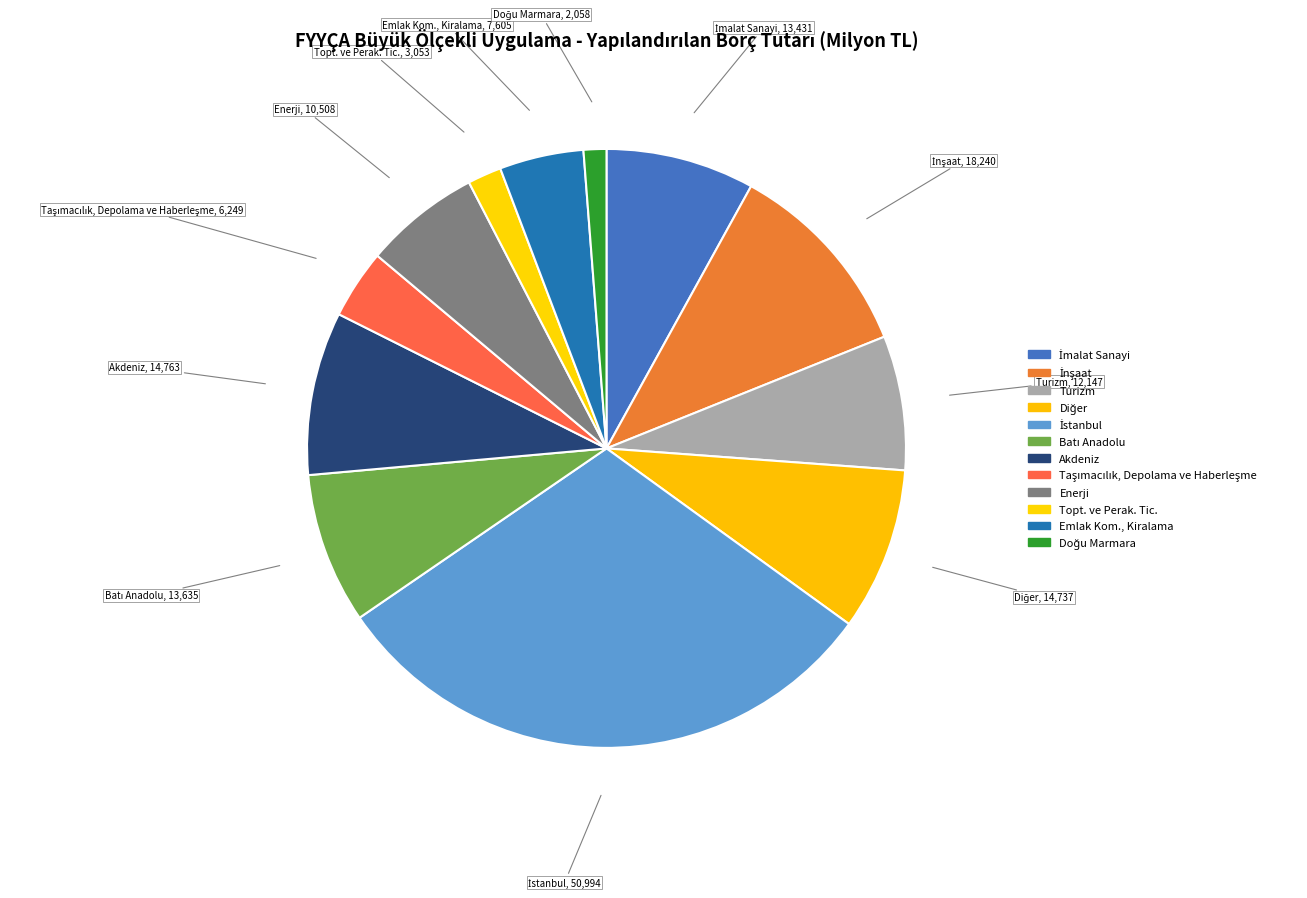

Count the number of slices in the pie.

12